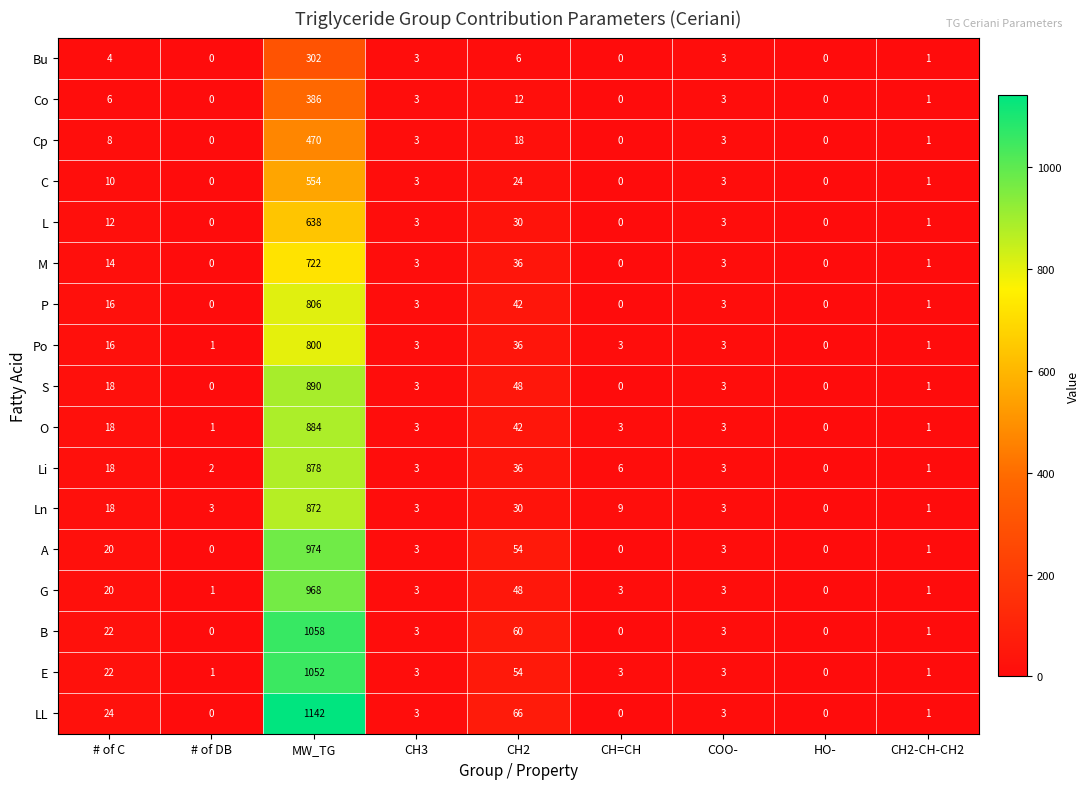

Rank the series by their maximum value, from lowest to highest.

Bu, Co, Cp, C, L, M, Po, P, Ln, Li, O, S, G, A, E, B, LL